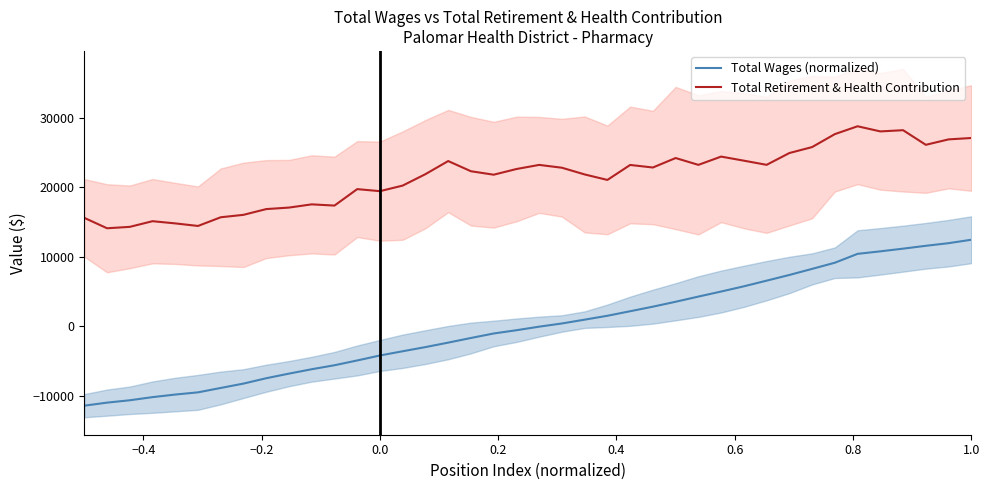

True or false: Total Retirement & Health Contribution and Total Wages (normalized) cross at least once.

False